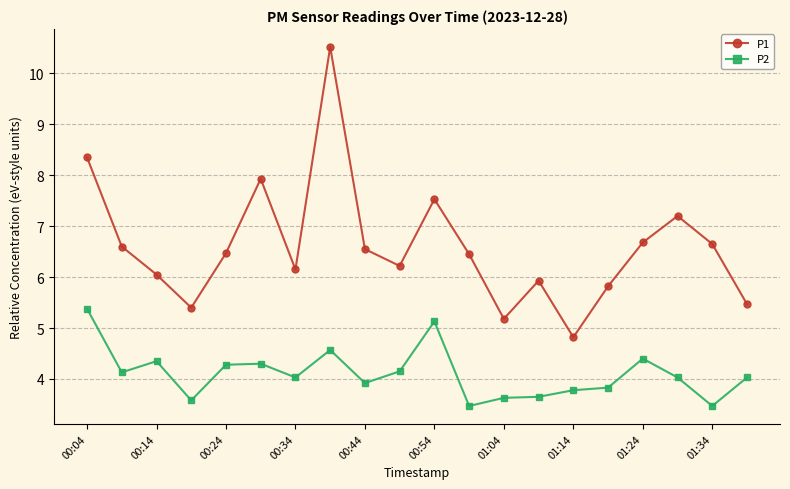

Which series has the largest total across all categories?

P1